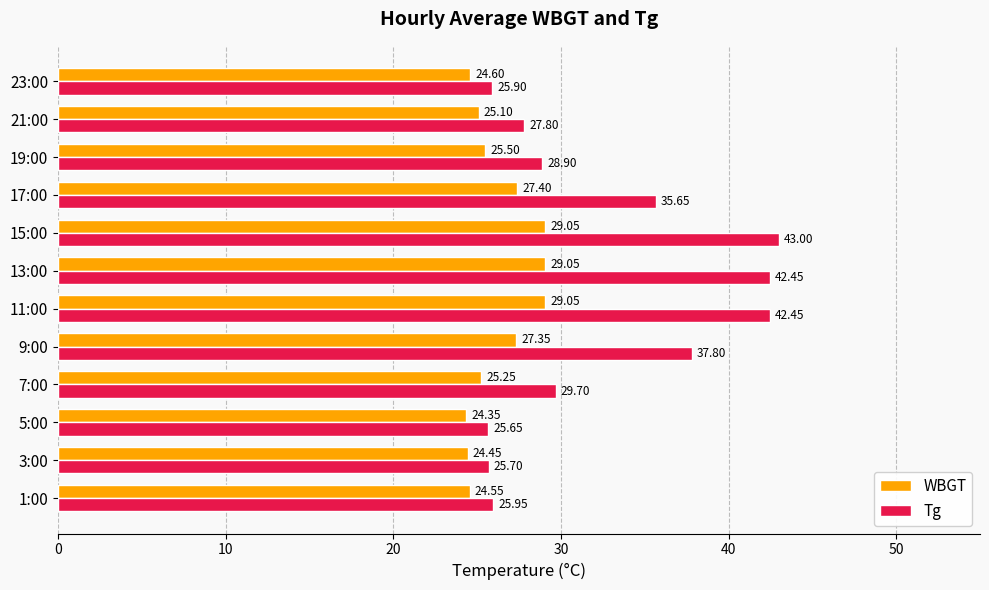

What is the smallest value displayed?

24.4